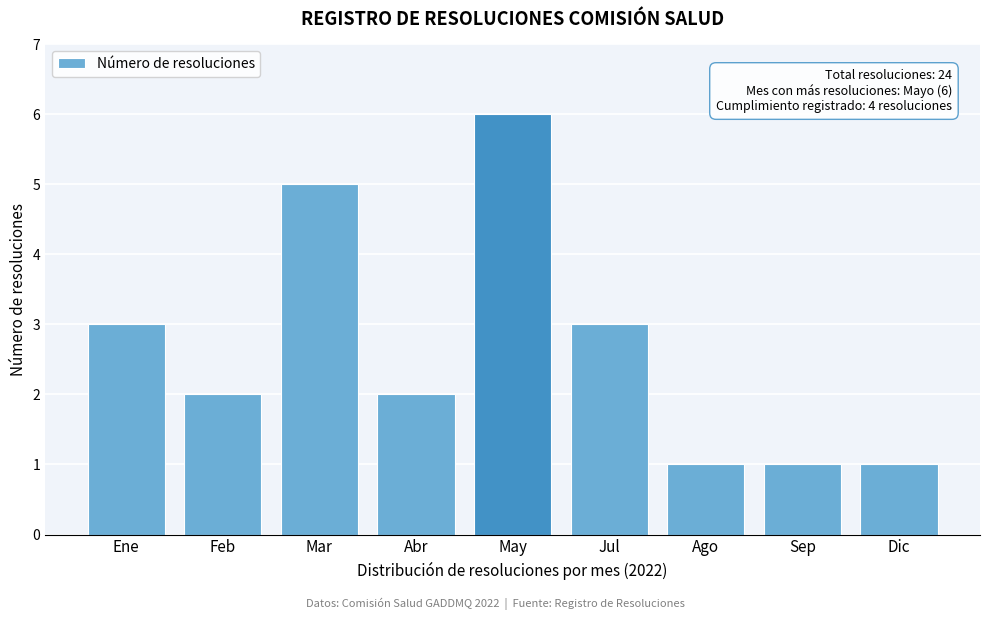

Reading left to right, transcribe all the data shown in this chart.

3	2	5	2	6	3	1	1	1